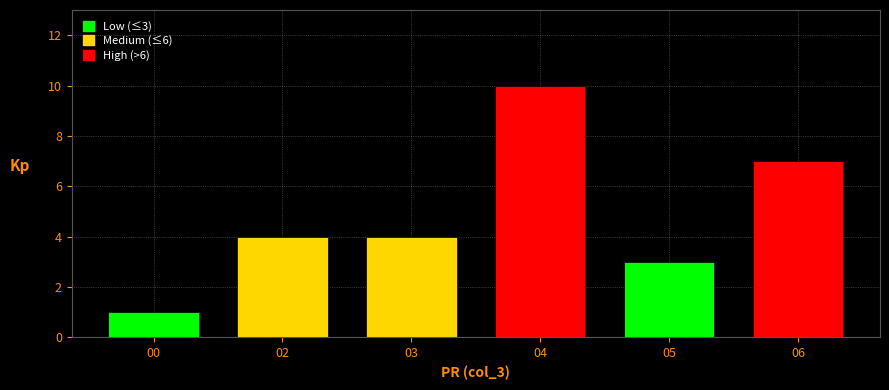

Reading left to right, what are all the values shown in this chart?

00=1	02=4	03=4	04=10	05=3	06=7